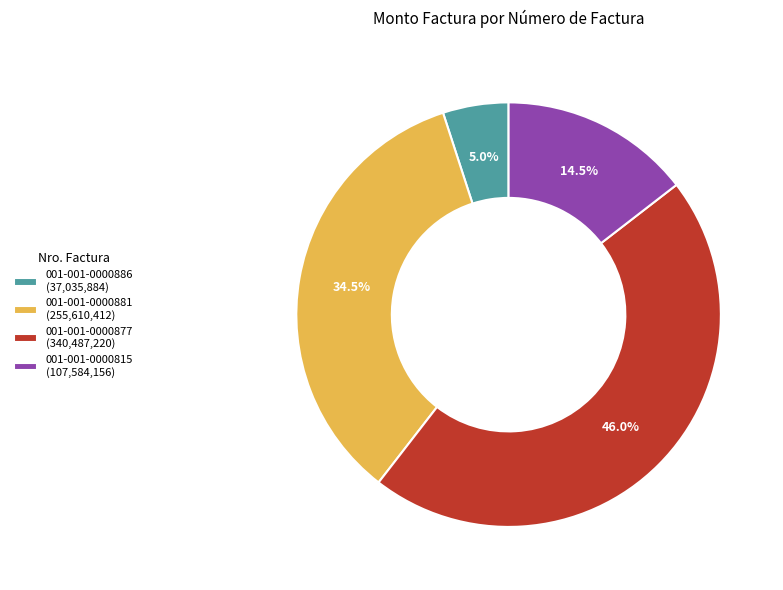

How much of the chart is everything except 001-001-0000881 (255,610,412)?

65.5%